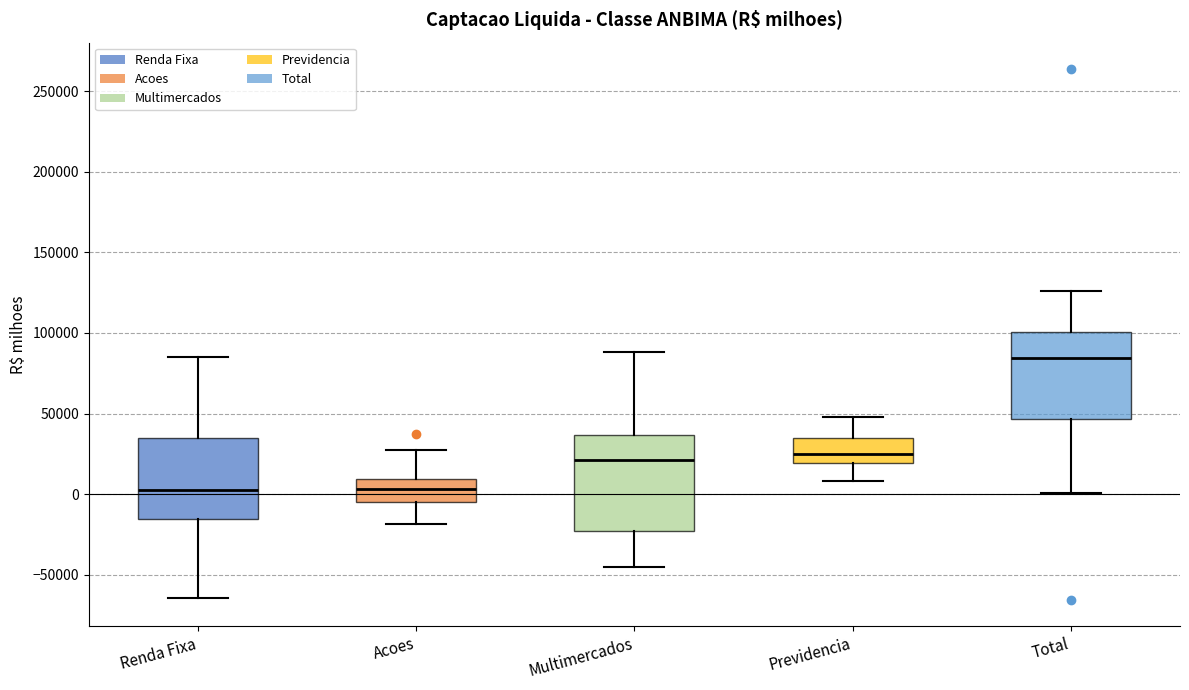

Reading left to right, read every box against the y-axis: the position of its median line, the range the box covers, and the ends of its whiskers. The values are not printed on the chart, so give them approximately, as read against the axis.

Renda Fixa: median 5000, box -15000 to 35000, whiskers -65000 to 85000
Acoes: median 5000, box -5000 to 10000, whiskers -20000 to 25000
Multimercados: median 20000, box -25000 to 35000, whiskers -45000 to 90000
Previdencia: median 25000, box 20000 to 35000, whiskers 10000 to 50000
Total: median 85000, box 45000 to 100000, whiskers 0 to 125000